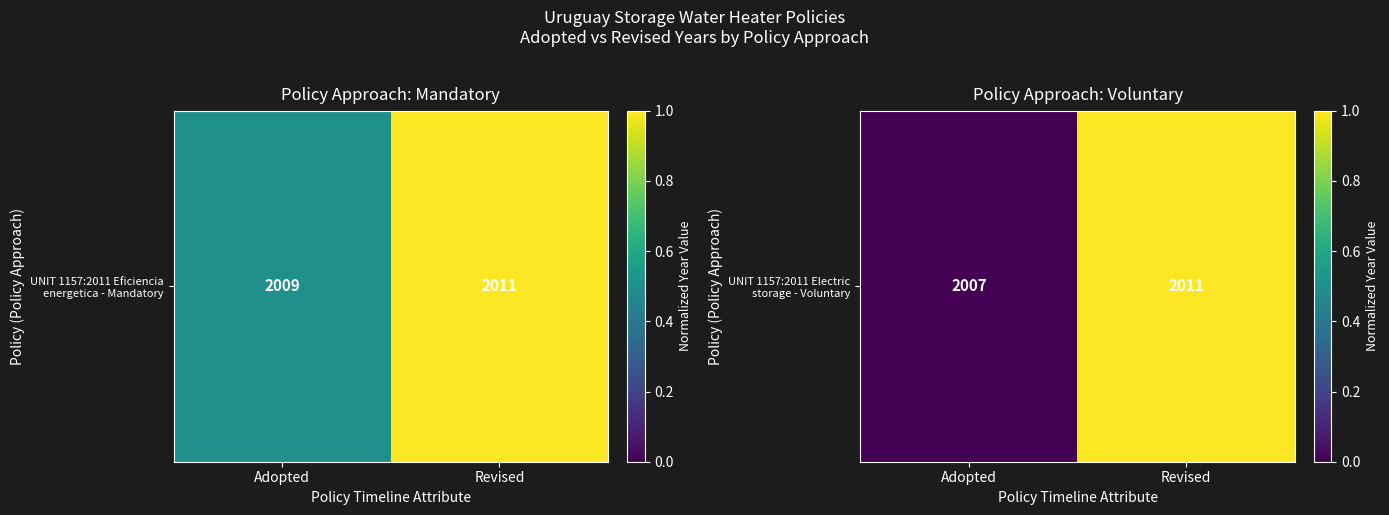

Is it true that the value at Revised is 0?

False